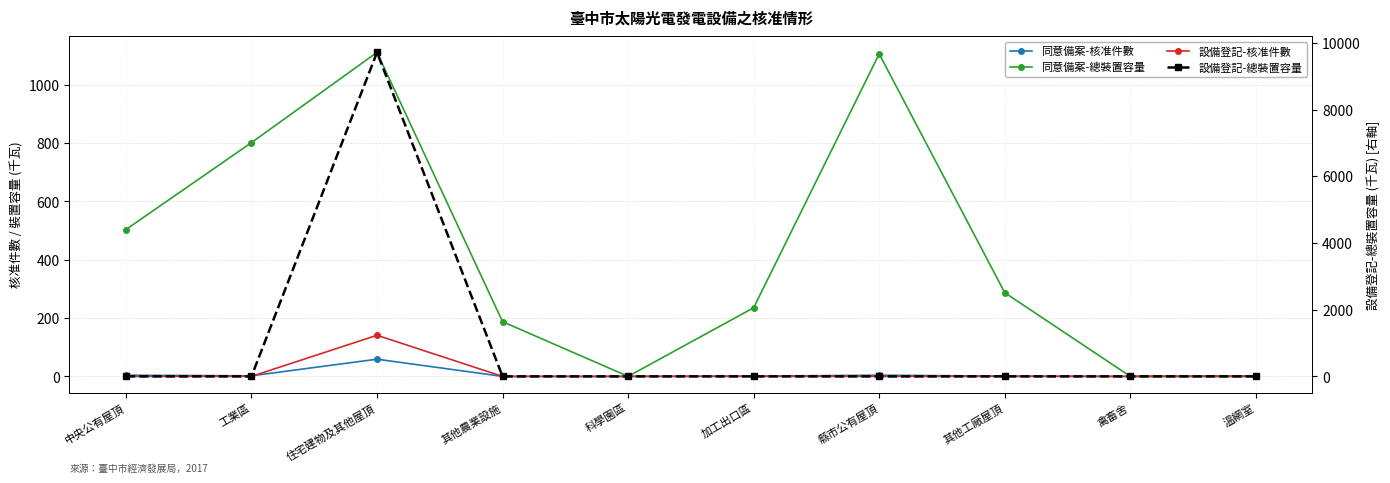

What position from the left is 中央公有屋頂?

1